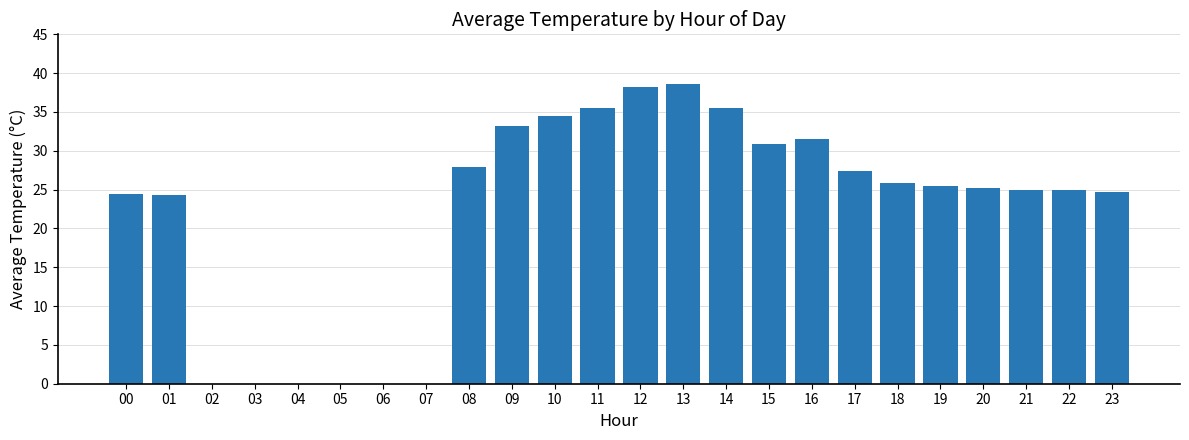

The chart shows a value of 5.0 at 01. True or false?

False